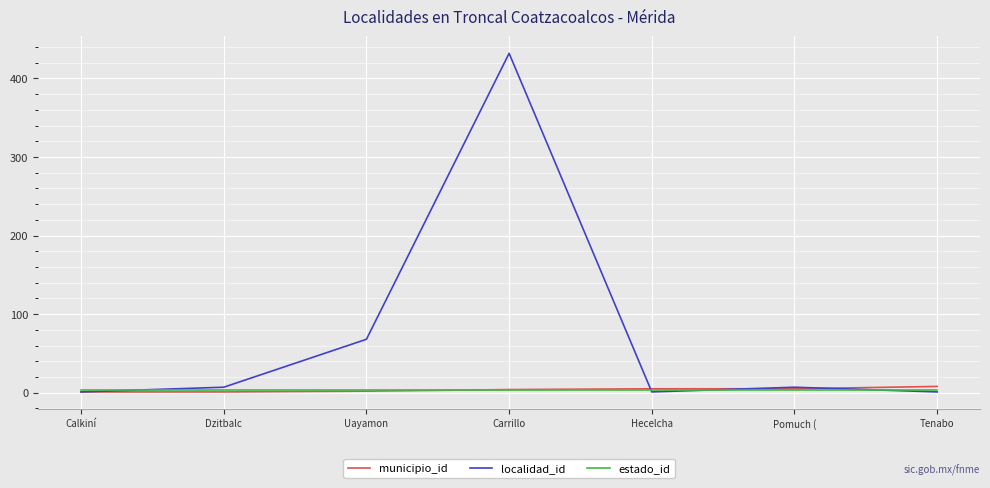

Read the municipio_id value at Hecelcha.

5